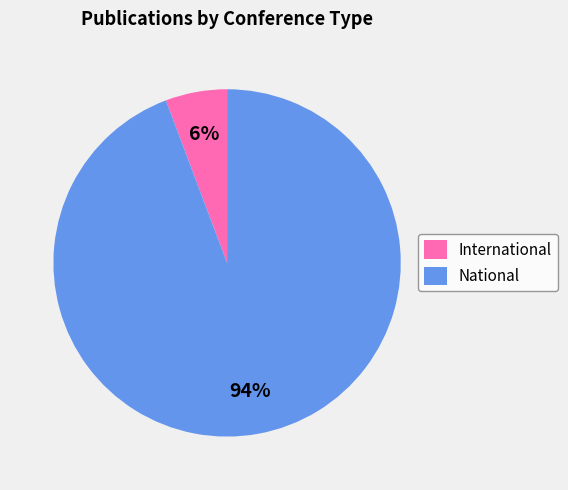

Is there any slice that represents more than half of the pie?

Yes